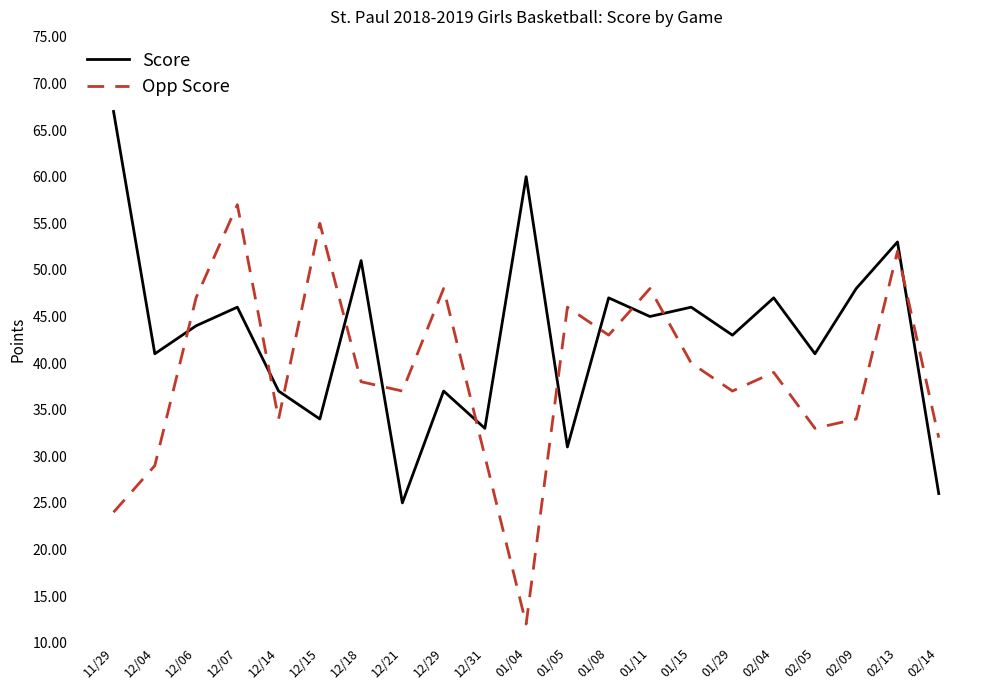

Reading right to left, list all the values displayed in this chart.

Score: 02/14=26	02/13=53	02/09=48	02/05=41	02/04=47	01/29=43	01/15=46	01/11=45	01/08=47	01/05=31	01/04=60	12/31=33	12/29=37	12/21=25	12/18=51	12/15=34	12/14=37	12/07=46	12/06=44	12/04=41	11/29=67
Opp Score: 02/14=32	02/13=52	02/09=34	02/05=33	02/04=39	01/29=37	01/15=40	01/11=48	01/08=43	01/05=46	01/04=12	12/31=30	12/29=48	12/21=37	12/18=38	12/15=55	12/14=34	12/07=57	12/06=47	12/04=29	11/29=24